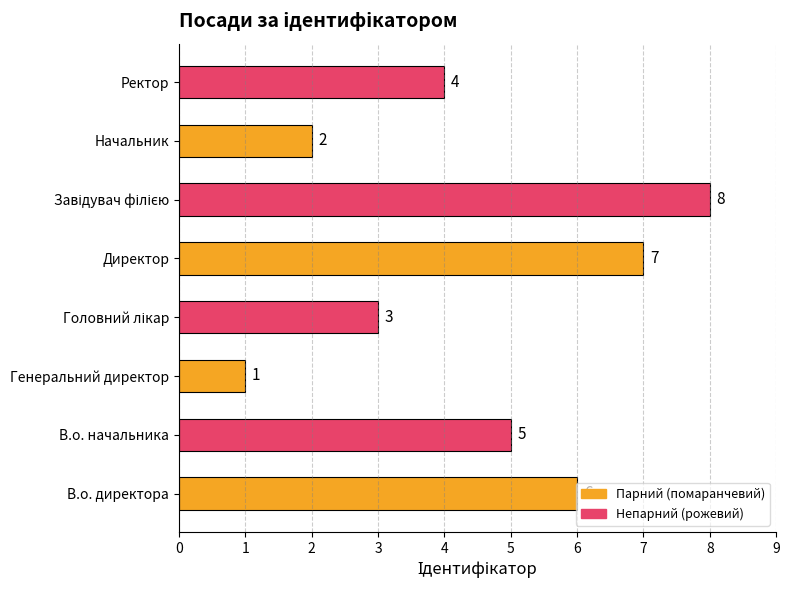

What is the difference between the values at Начальник and Директор?

5